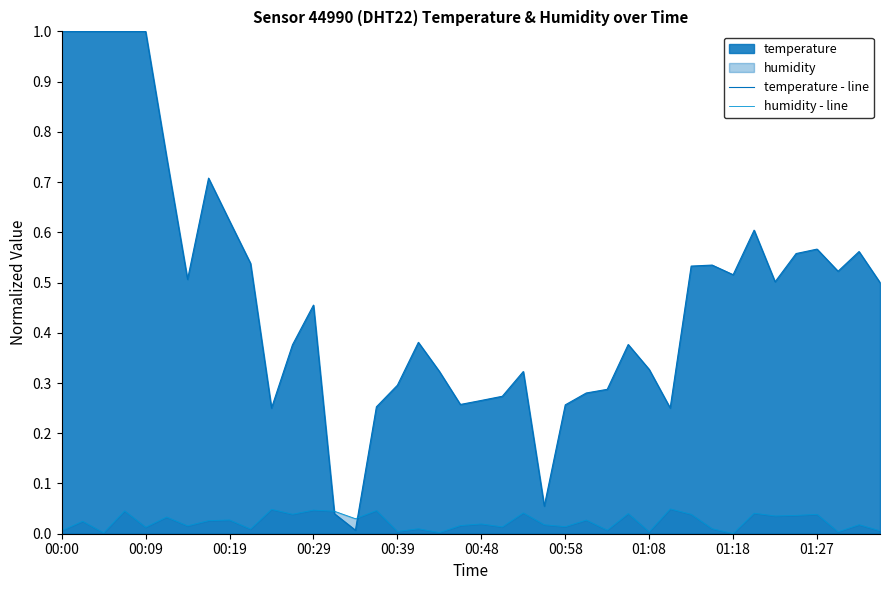

Rank the series at 01:18 from highest to lowest value.

temperature - line, humidity - line